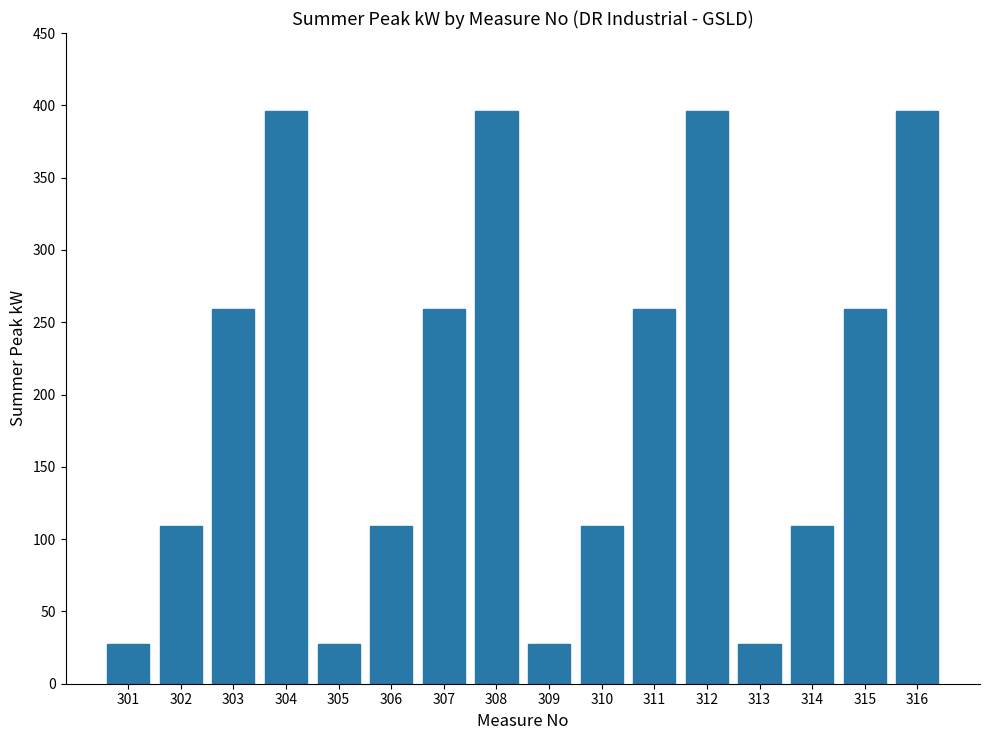

Are the bars horizontal?

No